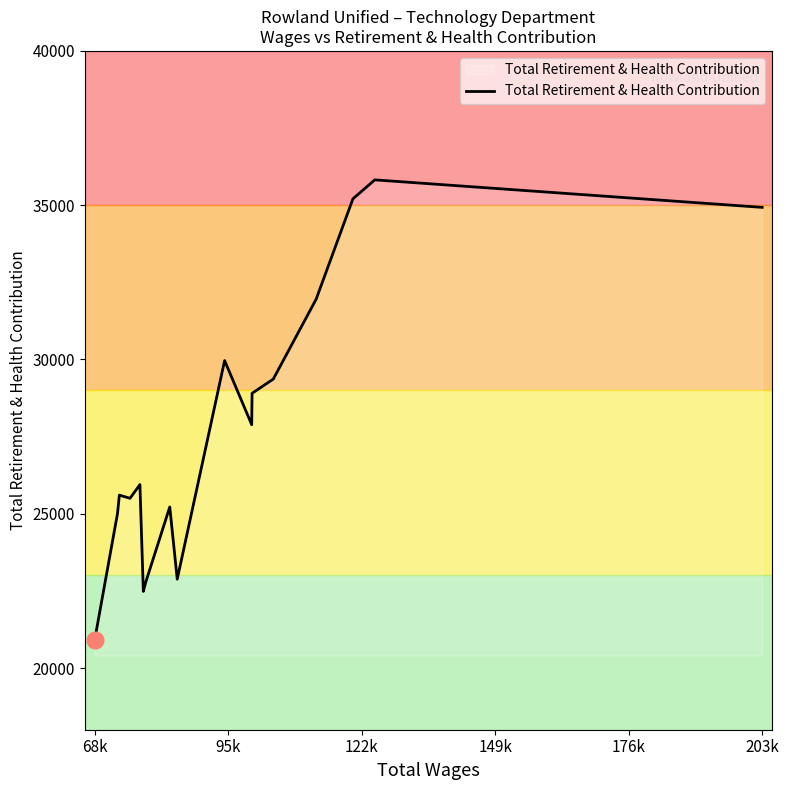

What is the maximum value shown in the chart?

35821